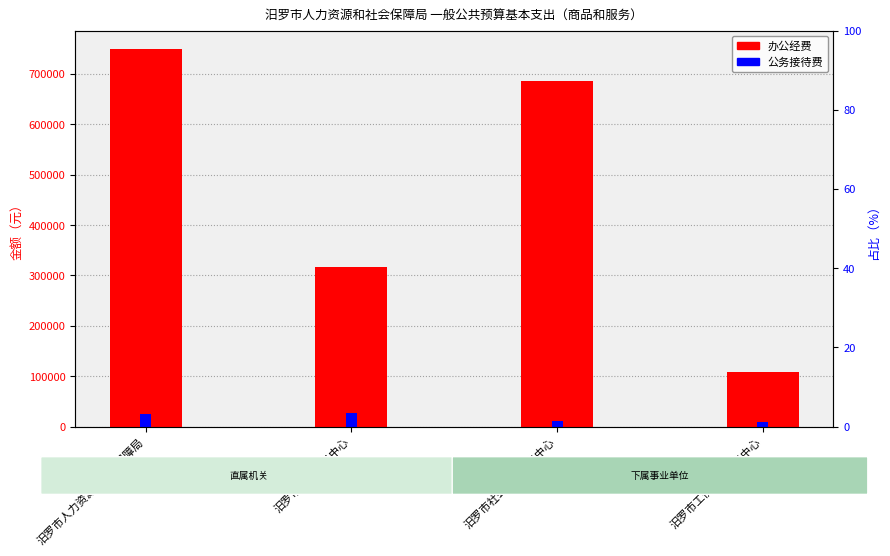

At how many categories does at least one series exceed 119465?

3